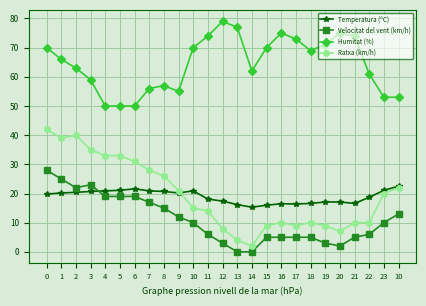

What are all the series names shown in the legend?

Temperatura (ºC), Velocitat del vent (km/h), Humitat (%), Ratxa (km/h)